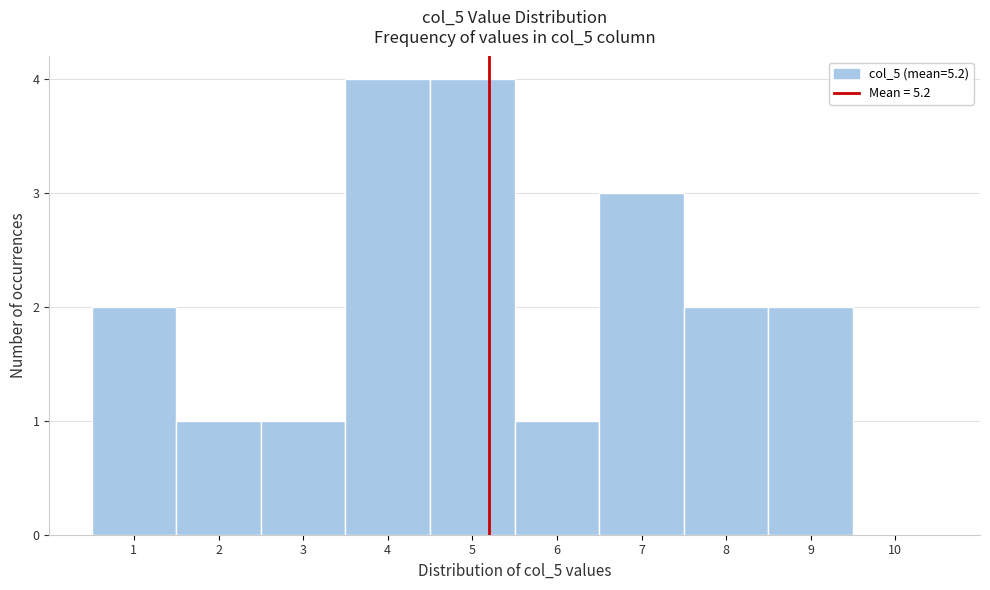

How tall is the bar that spans 5.5 to 6.5 on the x-axis? The values are not printed on the chart, so give them approximately, as read against the axis.

1